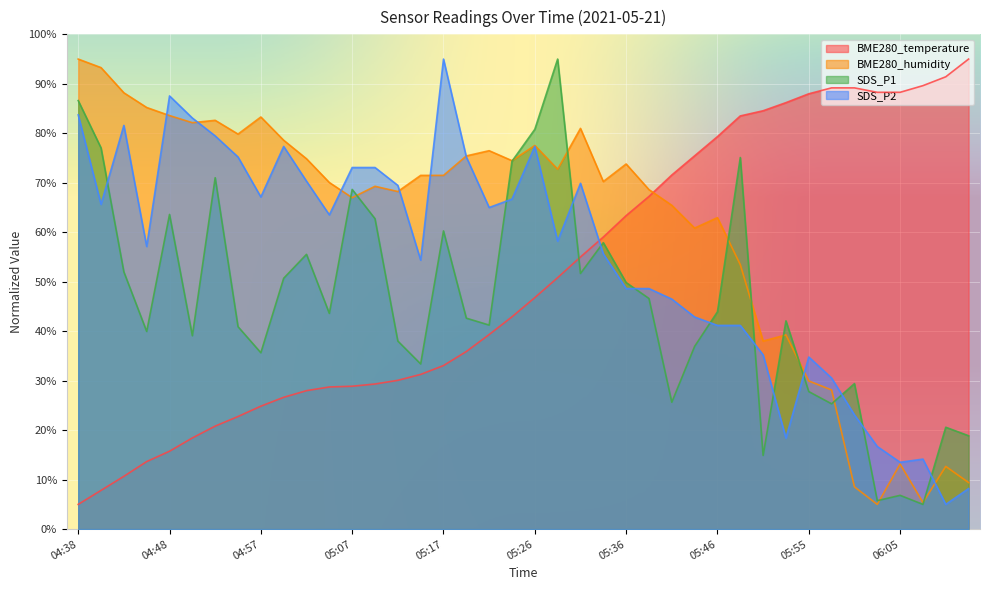

Which series has the largest total across all categories?

BME280_humidity